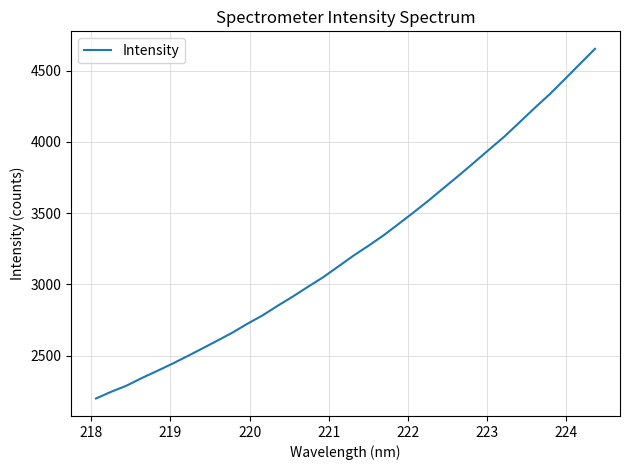

What is the greatest value displayed?

4652.3